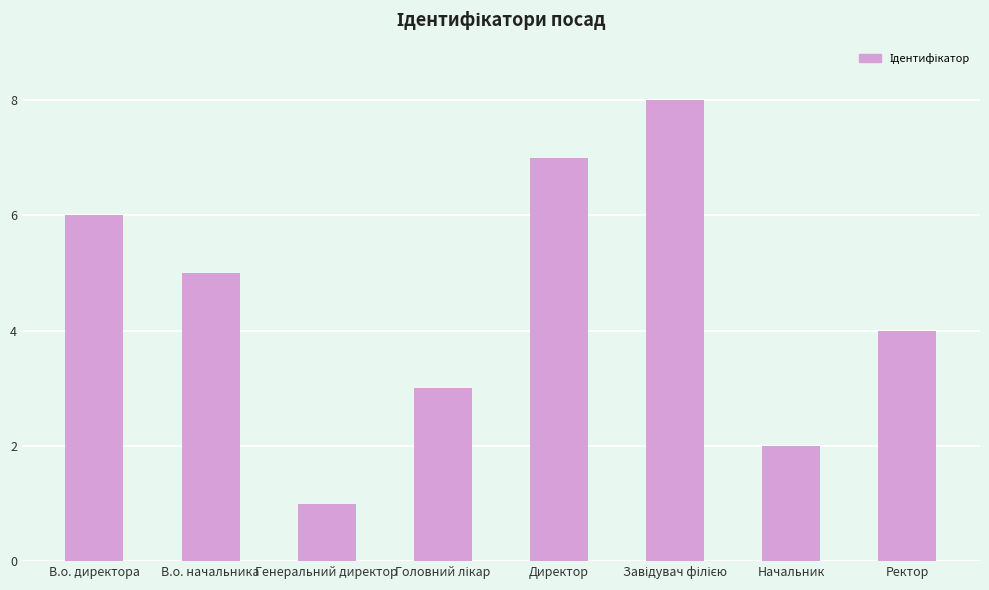

What position from the left is В.о. директора?

1